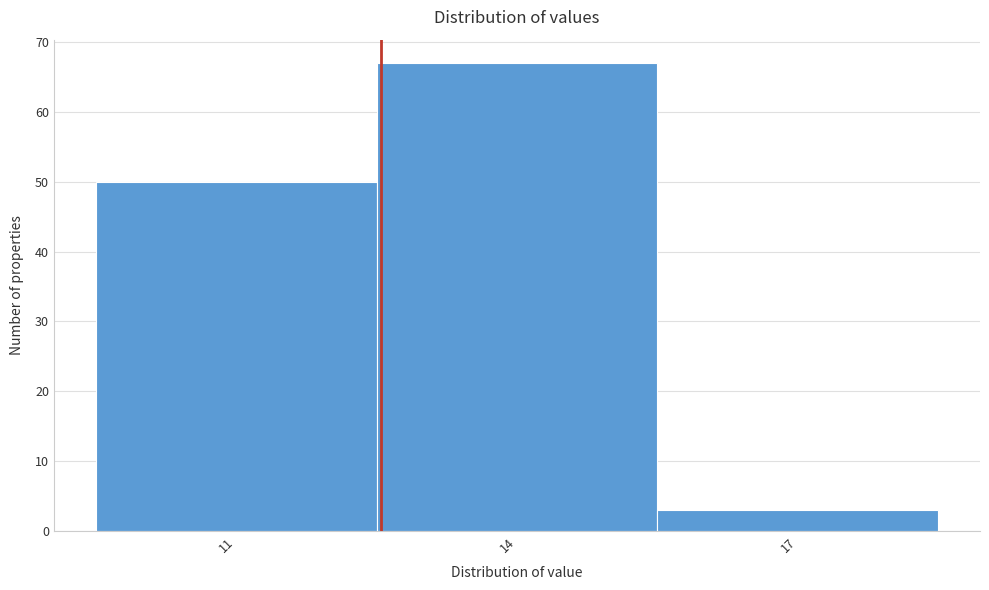

Reading left to right, transcribe all the data shown in this chart.

50	67	3